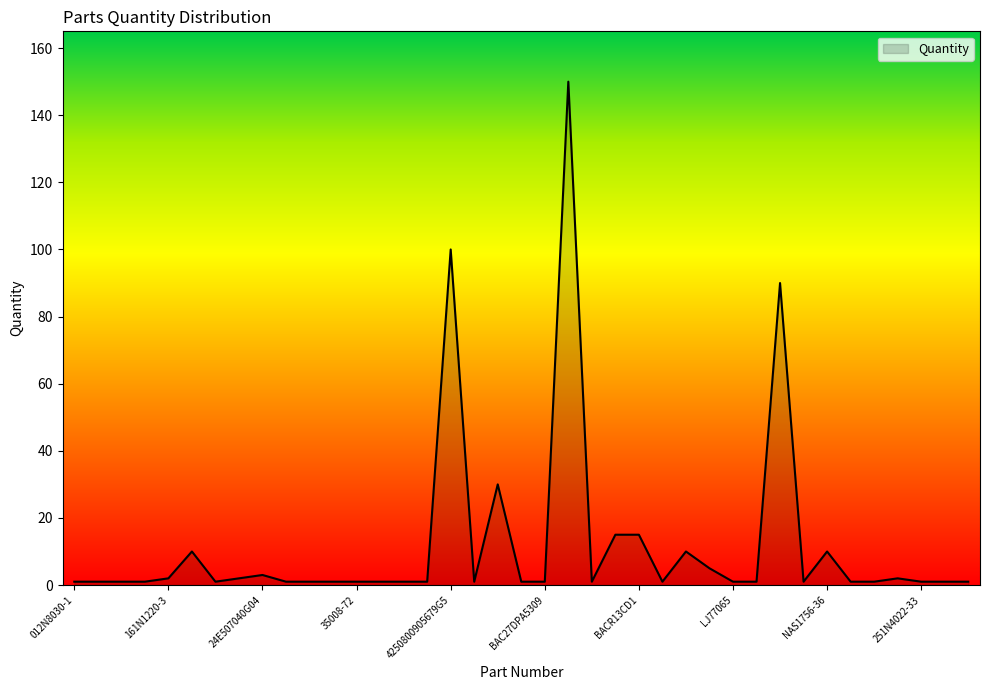

Does the chart have visible grid lines?

No